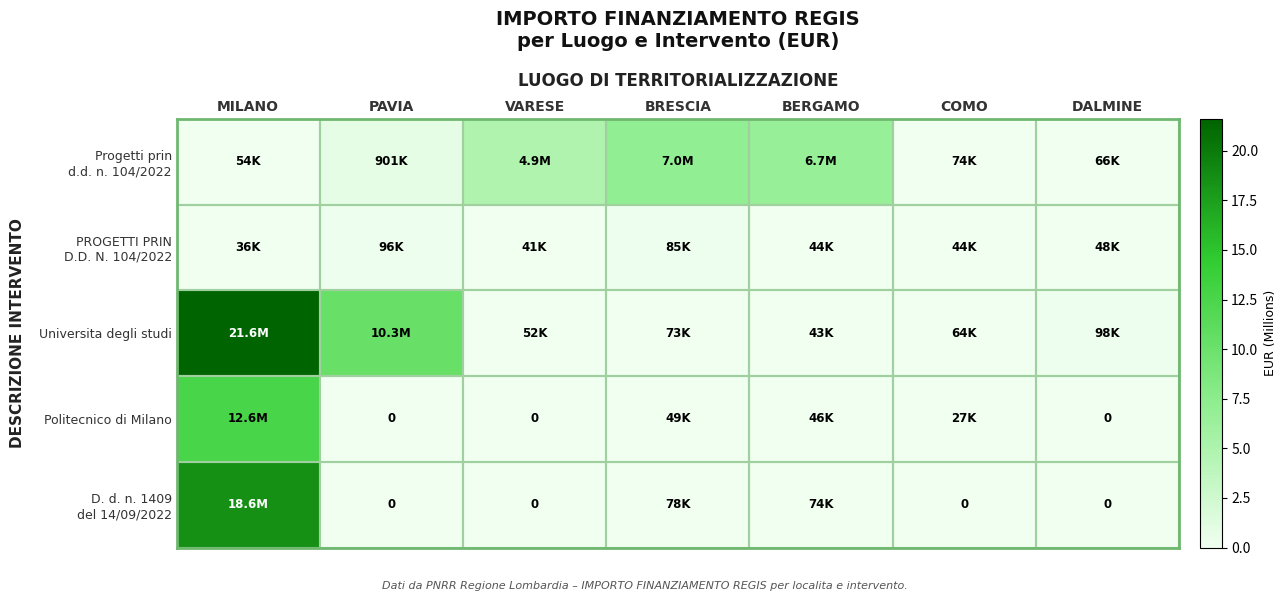

Which series has the largest range (max minus min)?

Universita degli studi